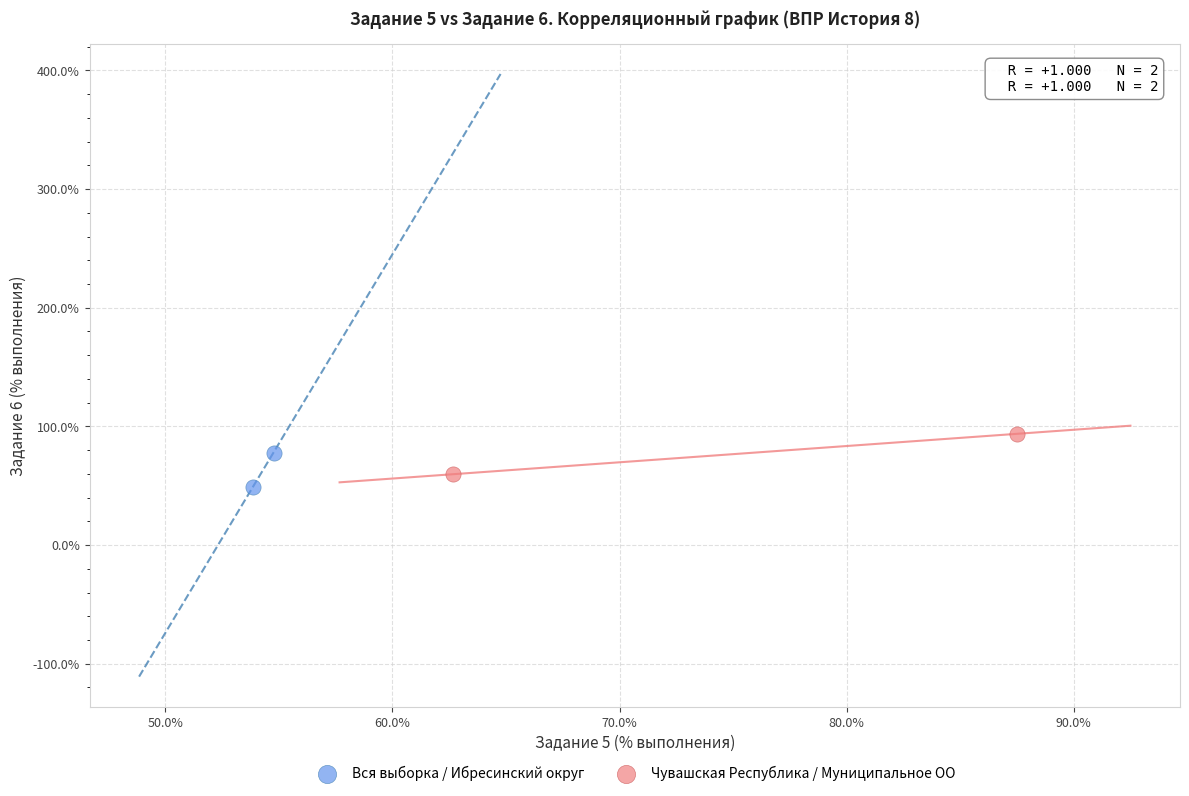

Which series has the widest spread of Y values?

Чувашская Республика / Муниципальное ОО